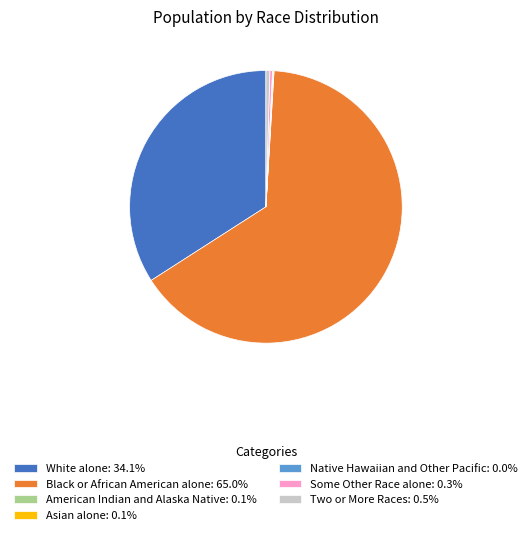

Is White alone: 34.1% the majority of the pie?

No